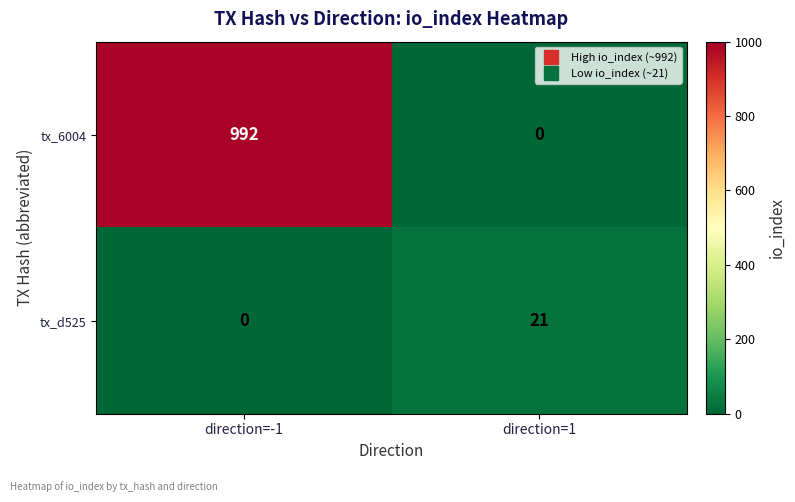

Reading left to right, list all the values displayed in this chart.

tx_6004: direction=-1=992	direction=1=0
tx_d525: direction=-1=0	direction=1=21